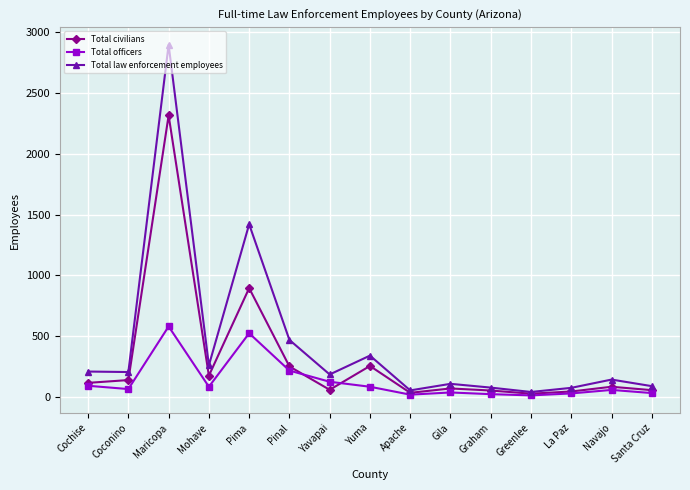

What is the difference between the Total civilians values at Pinal and La Paz?

206